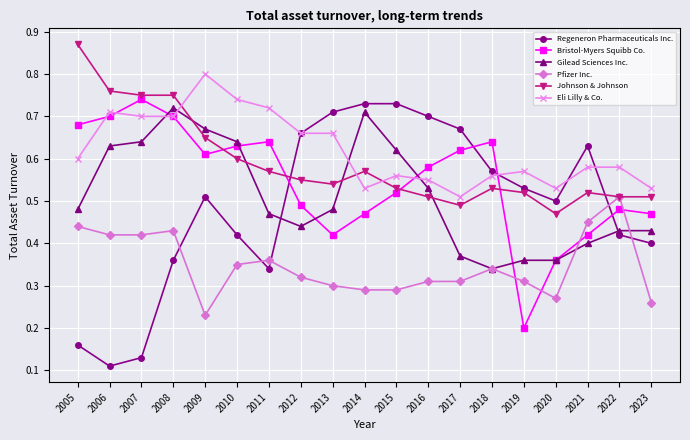

Which label corresponds to the smallest value in the chart?

2006